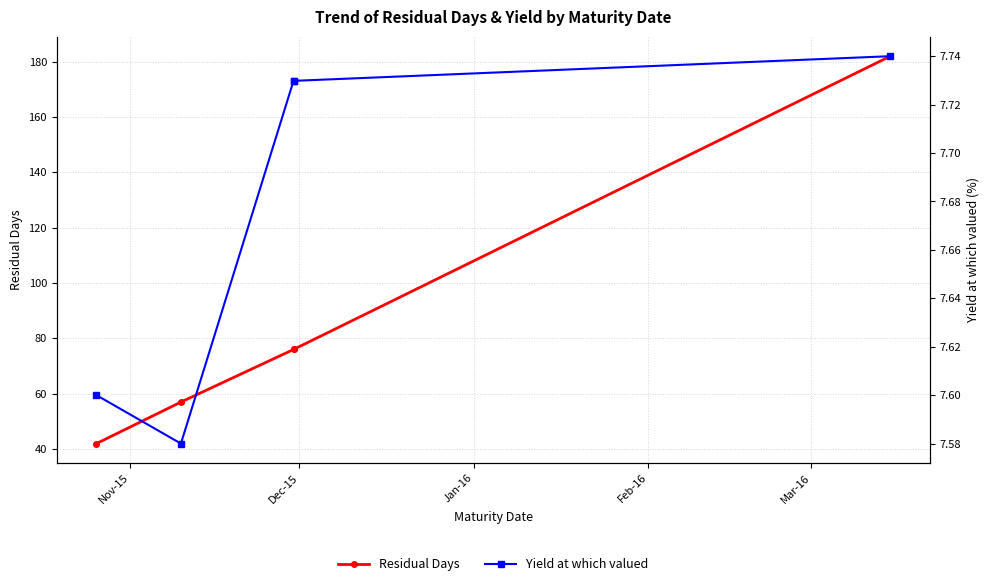

What is the difference between the highest and lowest values at Jan-16?

68.3